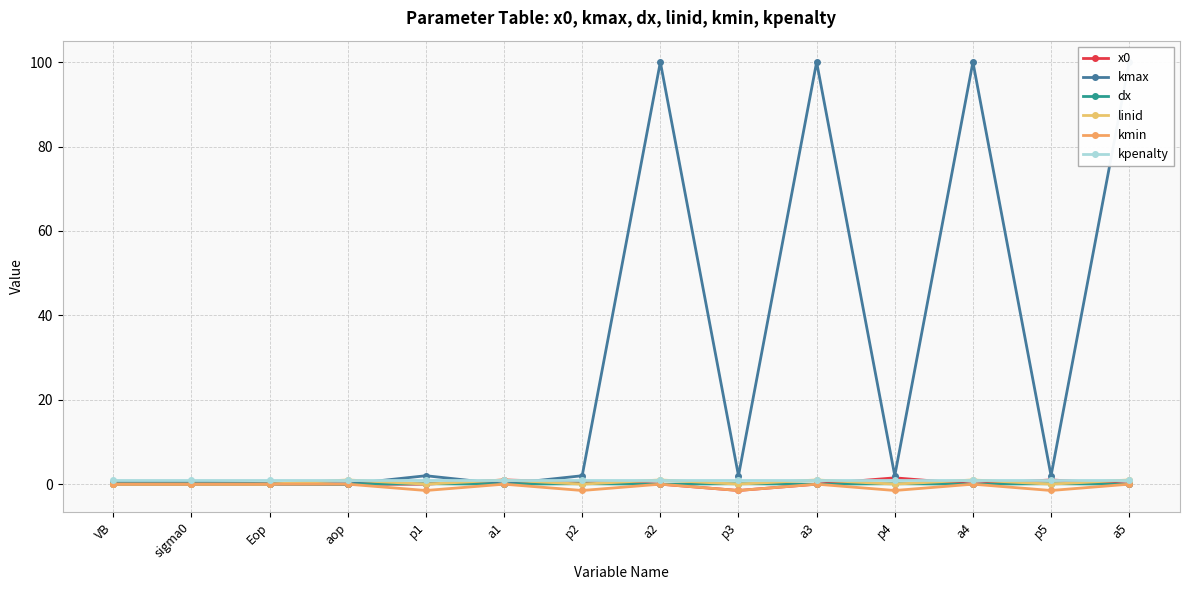

Does the chart display data point markers on the line(s)?

Yes